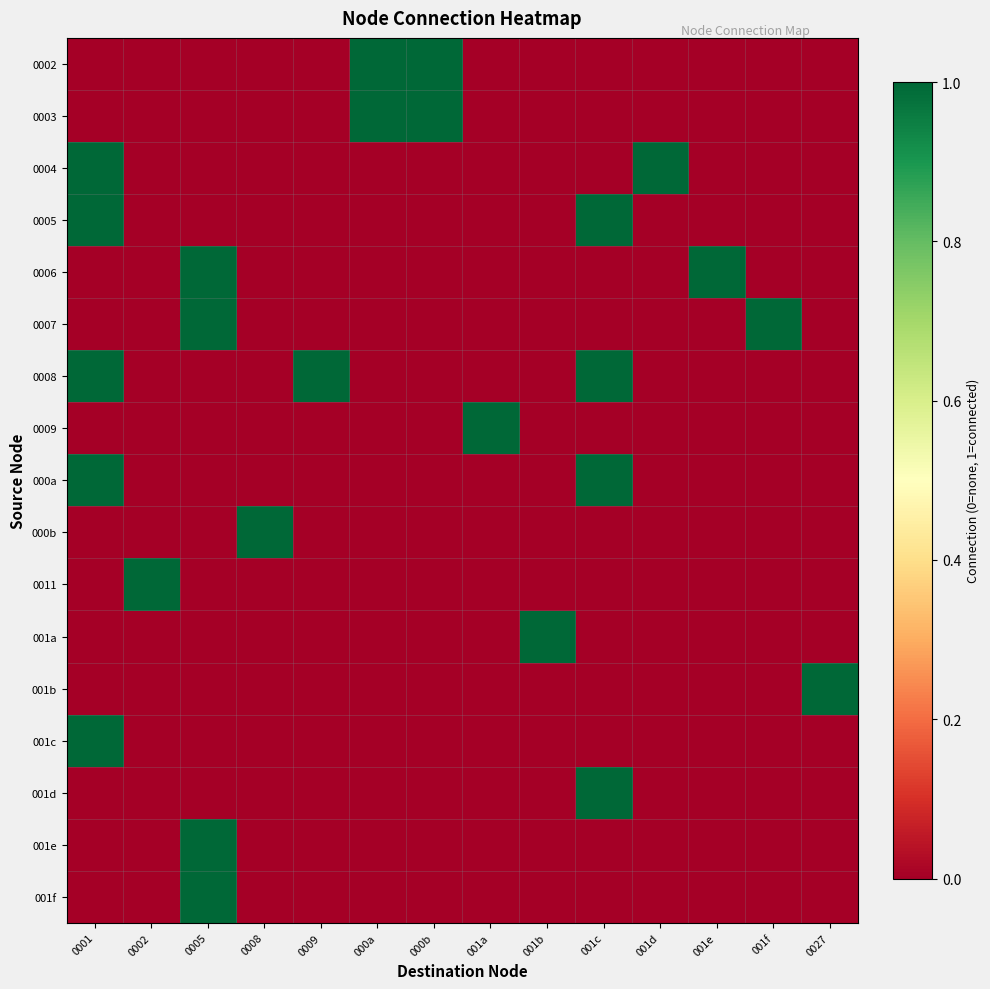

Reading left to right, what are all the values shown in this chart?

0002: 0001=0	0002=0	0005=0	0008=0	0009=0	000a=1	000b=1	001a=0	001b=0	001c=0	001d=0	001e=0	001f=0	0027=0
0003: 0001=0	0002=0	0005=0	0008=0	0009=0	000a=1	000b=1	001a=0	001b=0	001c=0	001d=0	001e=0	001f=0	0027=0
0004: 0001=1	0002=0	0005=0	0008=0	0009=0	000a=0	000b=0	001a=0	001b=0	001c=0	001d=1	001e=0	001f=0	0027=0
0005: 0001=1	0002=0	0005=0	0008=0	0009=0	000a=0	000b=0	001a=0	001b=0	001c=1	001d=0	001e=0	001f=0	0027=0
0006: 0001=0	0002=0	0005=1	0008=0	0009=0	000a=0	000b=0	001a=0	001b=0	001c=0	001d=0	001e=1	001f=0	0027=0
0007: 0001=0	0002=0	0005=1	0008=0	0009=0	000a=0	000b=0	001a=0	001b=0	001c=0	001d=0	001e=0	001f=1	0027=0
0008: 0001=1	0002=0	0005=0	0008=0	0009=1	000a=0	000b=0	001a=0	001b=0	001c=1	001d=0	001e=0	001f=0	0027=0
0009: 0001=0	0002=0	0005=0	0008=0	0009=0	000a=0	000b=0	001a=1	001b=0	001c=0	001d=0	001e=0	001f=0	0027=0
000a: 0001=1	0002=0	0005=0	0008=0	0009=0	000a=0	000b=0	001a=0	001b=0	001c=1	001d=0	001e=0	001f=0	0027=0
000b: 0001=0	0002=0	0005=0	0008=1	0009=0	000a=0	000b=0	001a=0	001b=0	001c=0	001d=0	001e=0	001f=0	0027=0
0011: 0001=0	0002=1	0005=0	0008=0	0009=0	000a=0	000b=0	001a=0	001b=0	001c=0	001d=0	001e=0	001f=0	0027=0
001a: 0001=0	0002=0	0005=0	0008=0	0009=0	000a=0	000b=0	001a=0	001b=1	001c=0	001d=0	001e=0	001f=0	0027=0
001b: 0001=0	0002=0	0005=0	0008=0	0009=0	000a=0	000b=0	001a=0	001b=0	001c=0	001d=0	001e=0	001f=0	0027=1
001c: 0001=1	0002=0	0005=0	0008=0	0009=0	000a=0	000b=0	001a=0	001b=0	001c=0	001d=0	001e=0	001f=0	0027=0
001d: 0001=0	0002=0	0005=0	0008=0	0009=0	000a=0	000b=0	001a=0	001b=0	001c=1	001d=0	001e=0	001f=0	0027=0
001e: 0001=0	0002=0	0005=1	0008=0	0009=0	000a=0	000b=0	001a=0	001b=0	001c=0	001d=0	001e=0	001f=0	0027=0
001f: 0001=0	0002=0	0005=1	0008=0	0009=0	000a=0	000b=0	001a=0	001b=0	001c=0	001d=0	001e=0	001f=0	0027=0